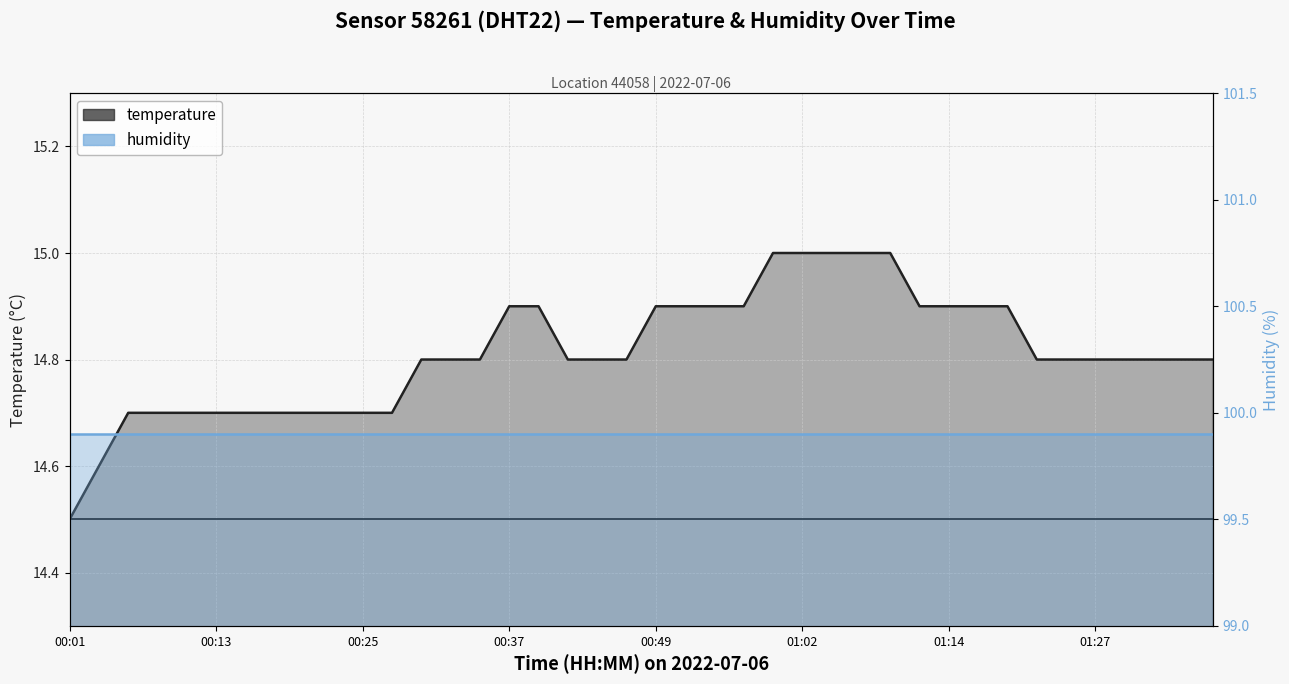

The chart shows a value of 14.8 at 00:47. True or false?

True